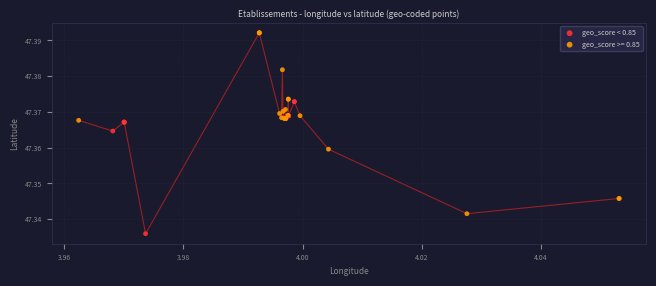

Which series has the widest spread of Y values?

geo_score >= 0.85